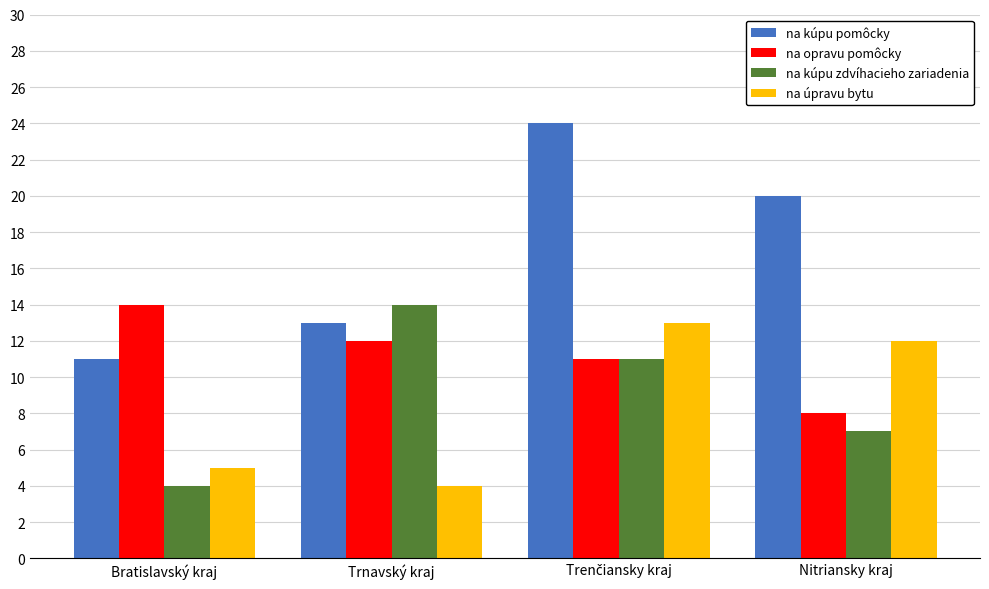

Reading right to left, what are all the values shown in this chart?

na kúpu pomôcky: 20	24	13	11
na opravu pomôcky: 8	11	12	14
na kúpu zdvíhacieho zariadenia: 7	11	14	4
na úpravu bytu: 12	13	4	5